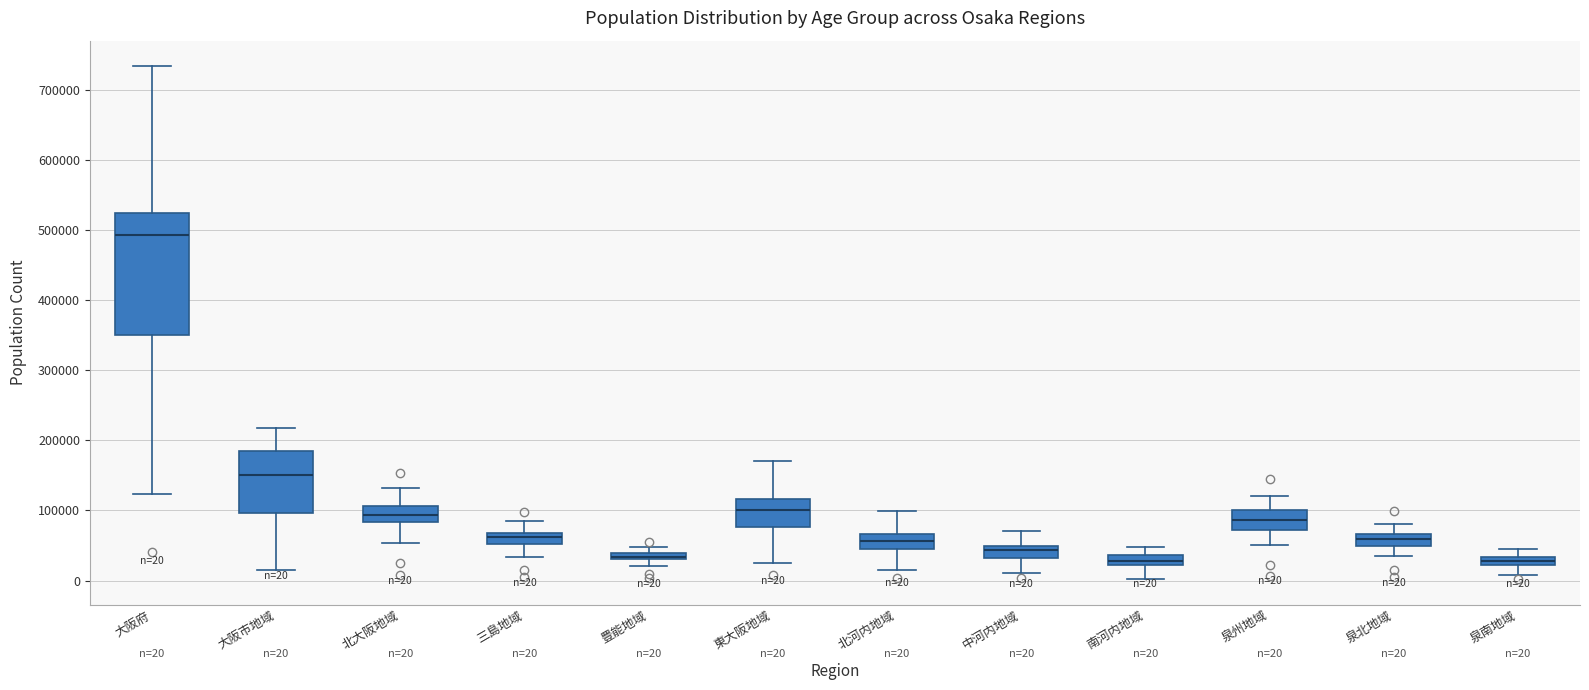

Comparing the boxes themselves (not the whiskers), which one is the tallest?

大阪府